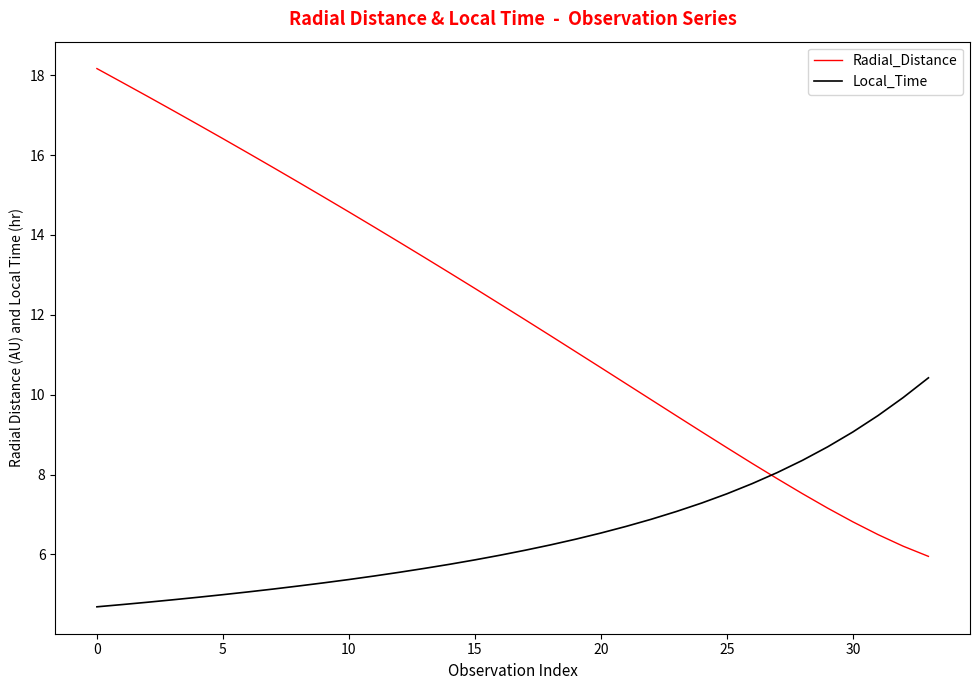

List the series in order of their peak value, lowest first.

Local_Time, Radial_Distance